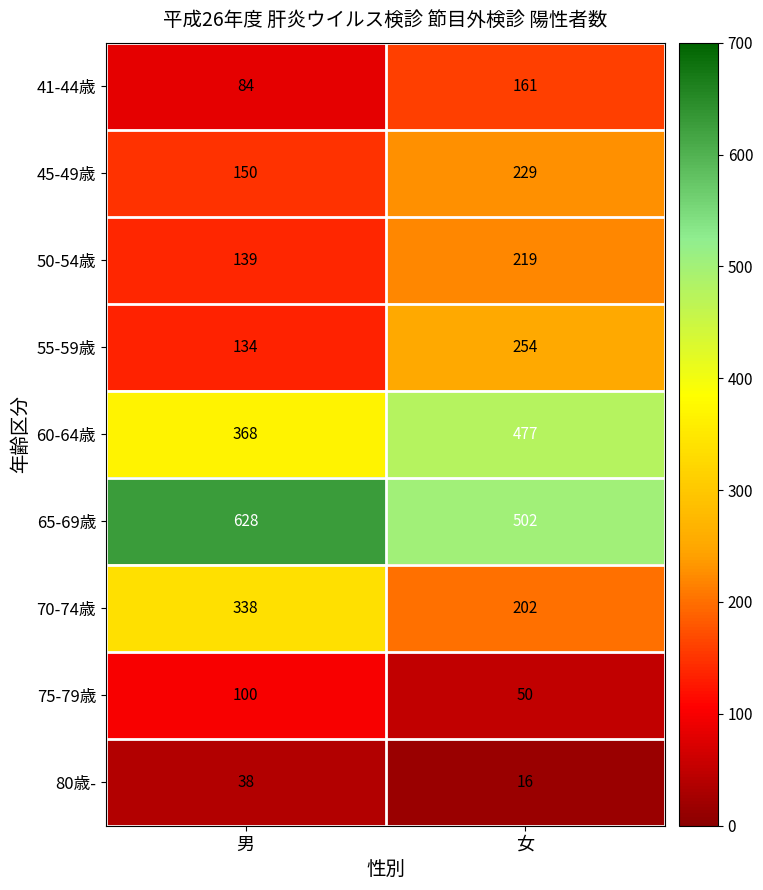

Which series has the widest spread of values?

70-74歳